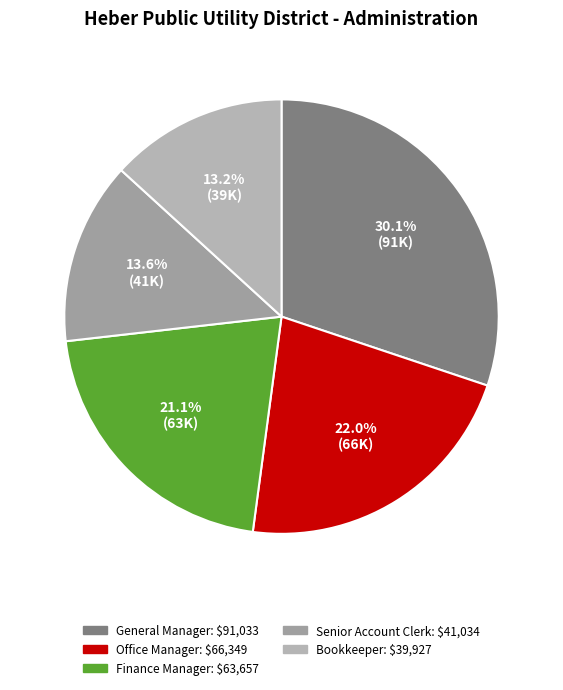

How many slices are in this pie chart?

5